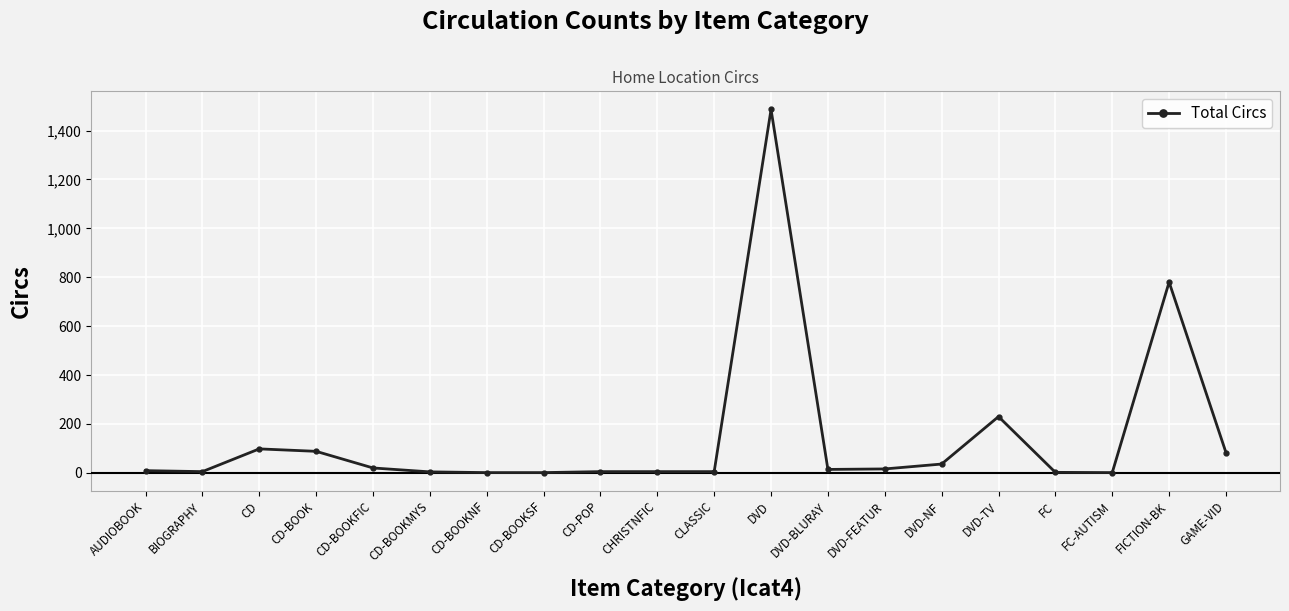

Which category has the highest value across all series?

DVD